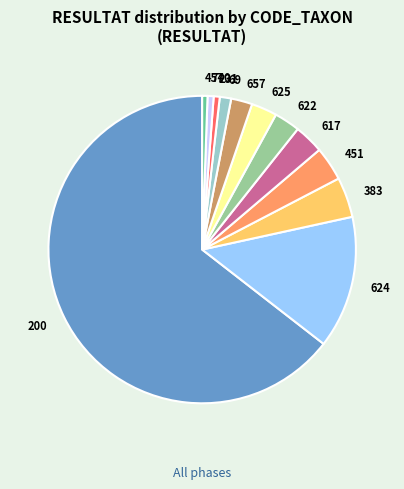

Which category accounts for the majority?

200